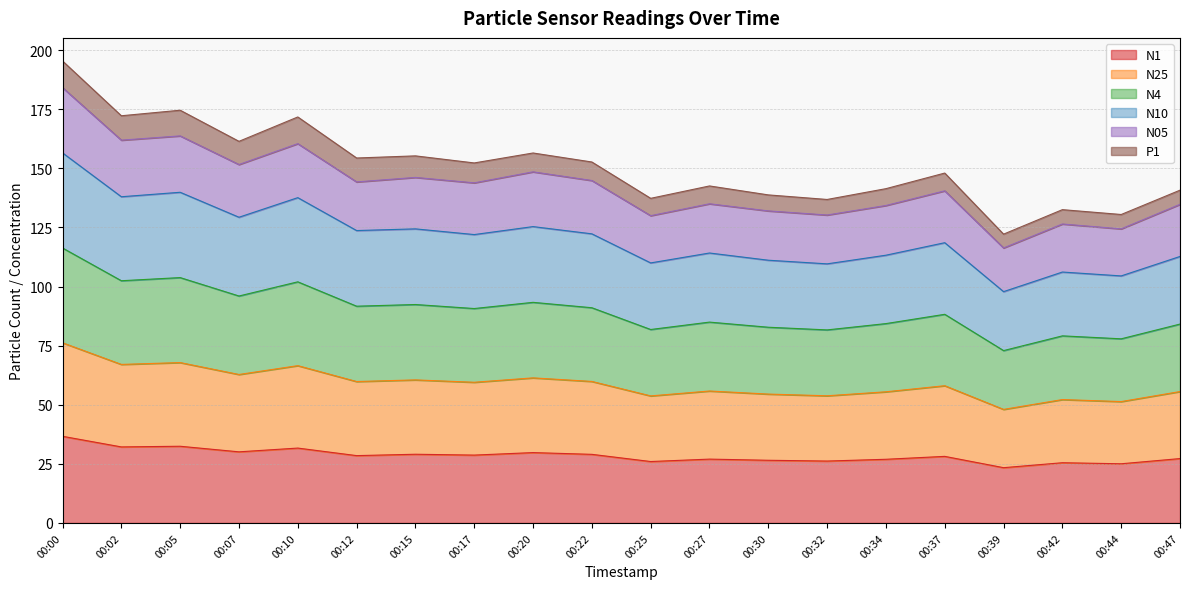

At which category does N1 reach its first local valley?

00:02